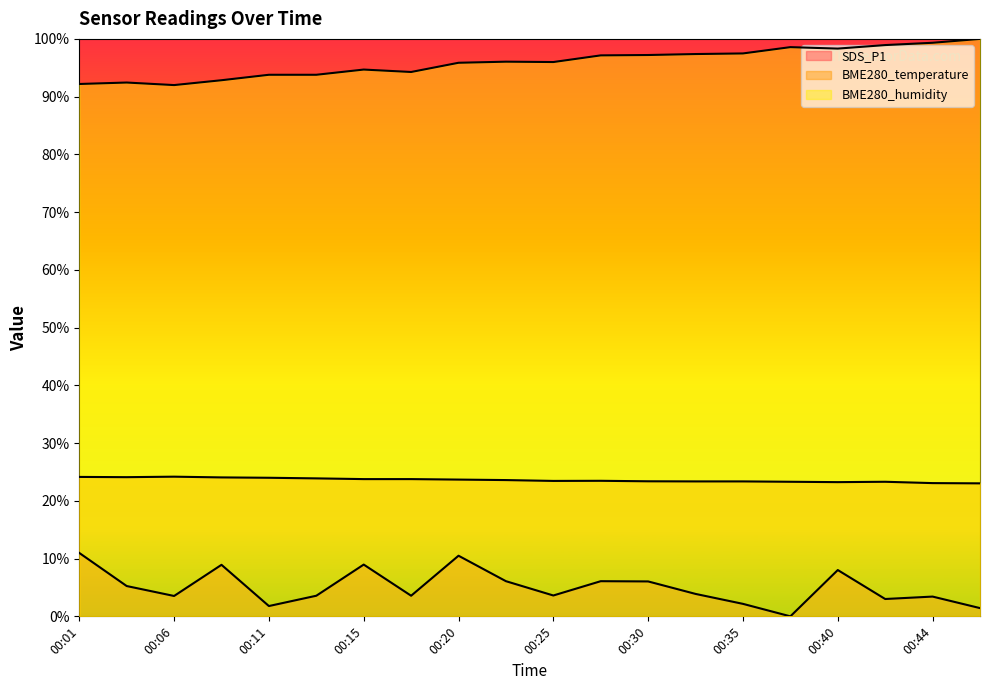

At which category is the sum across all series the highest?

00:20